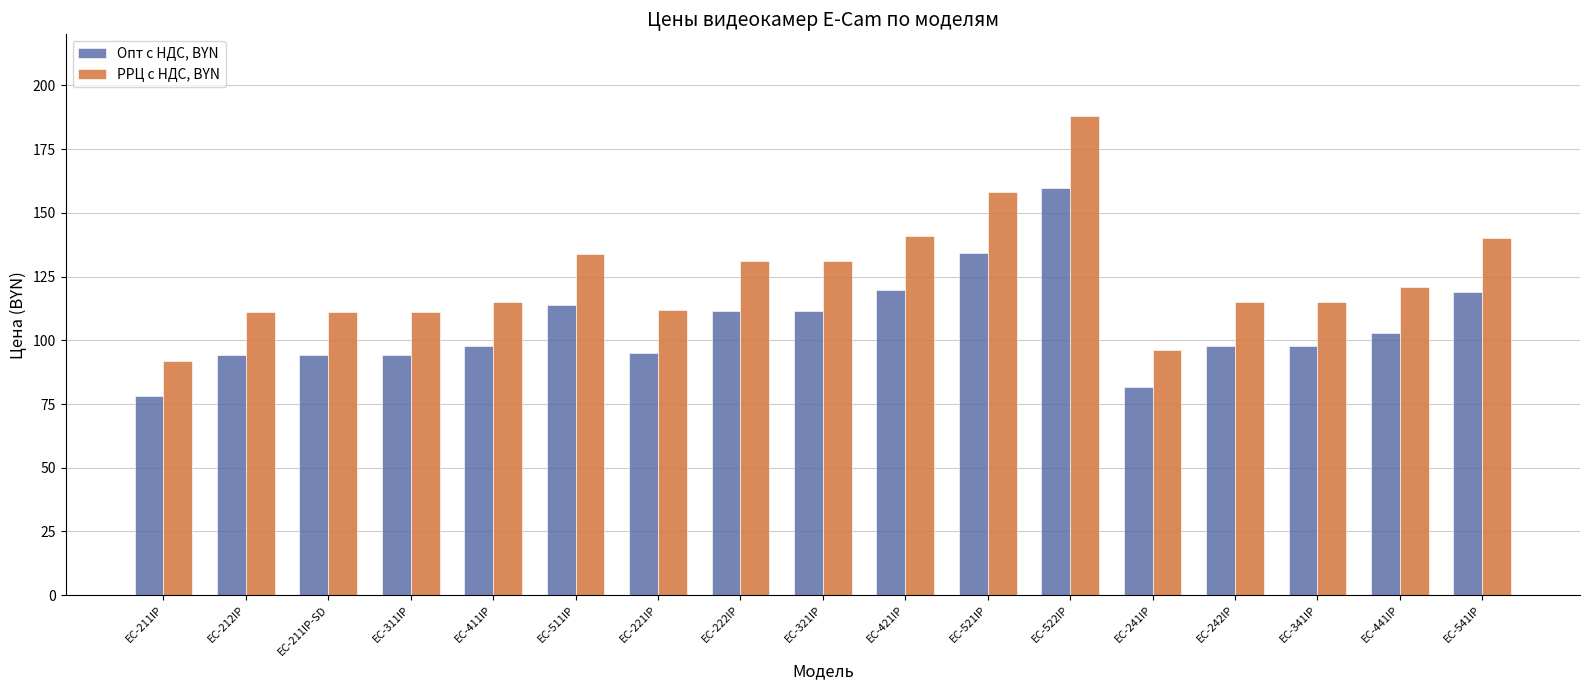

Which series has the largest total across all categories?

РРЦ с НДС, BYN